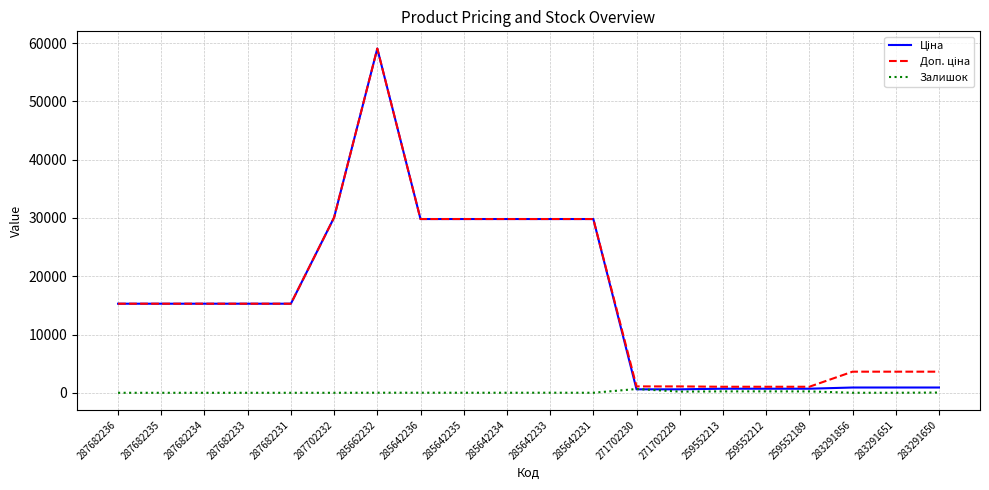

Does the chart have visible grid lines?

Yes